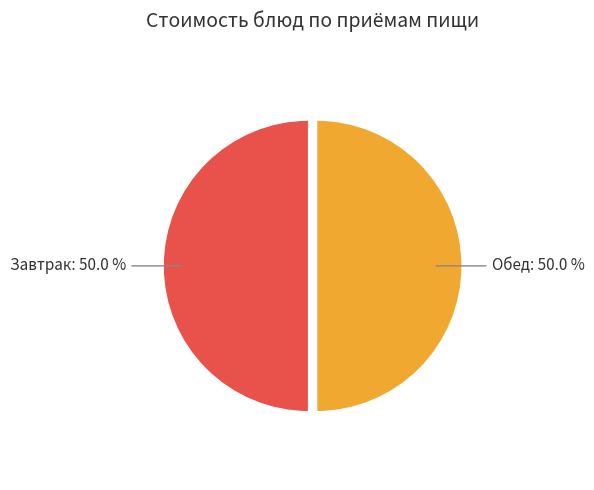

To the nearest percent, what is the average slice percentage?

50%